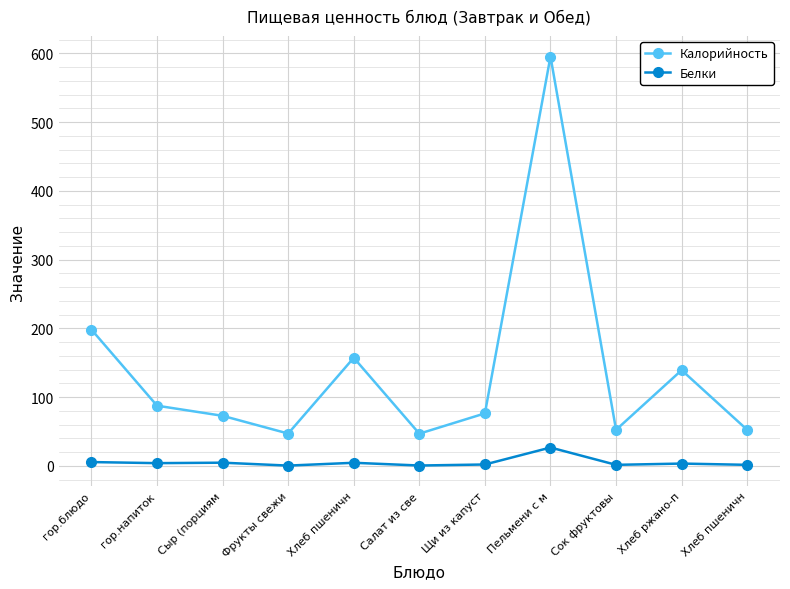

True or false: Белки and Калорийность intersect in this chart.

False